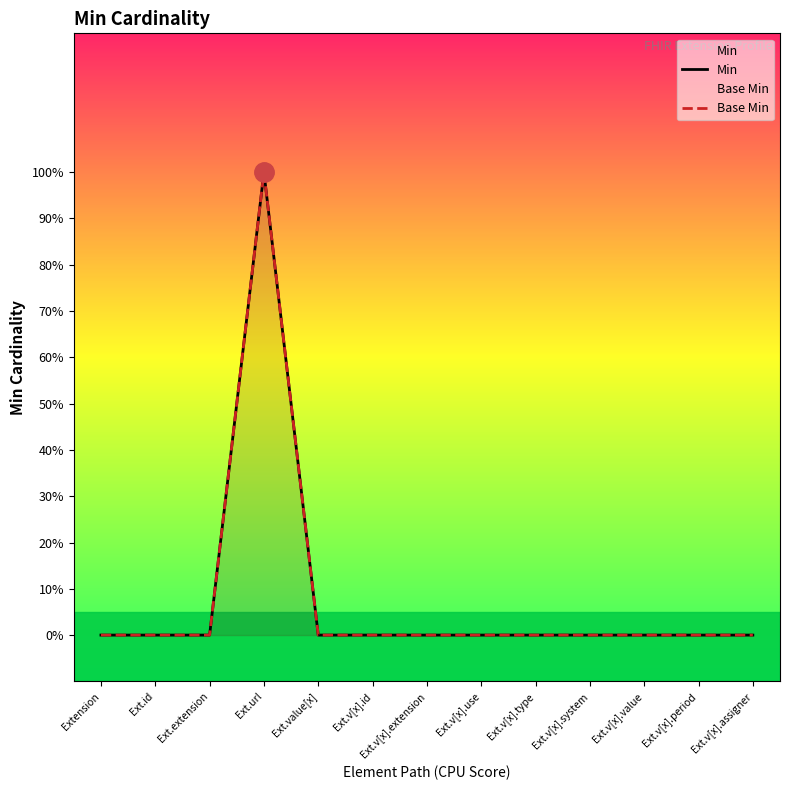

What is the difference between the maximum and second lowest values in the Base Min series?

1